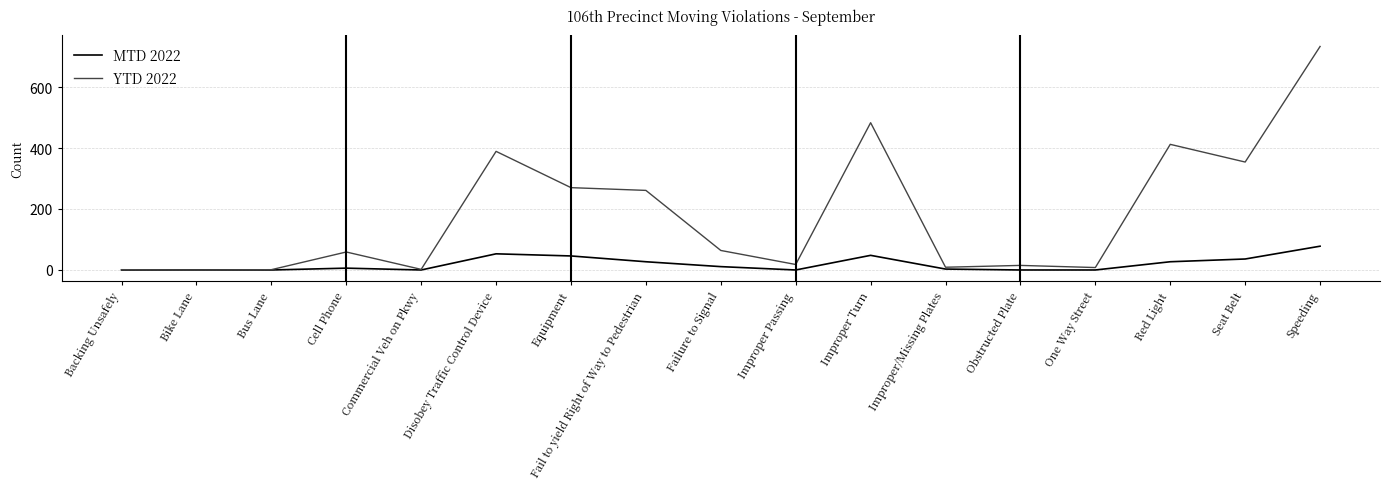

Is it true that YTD 2022 equals 733 at Speeding?

True